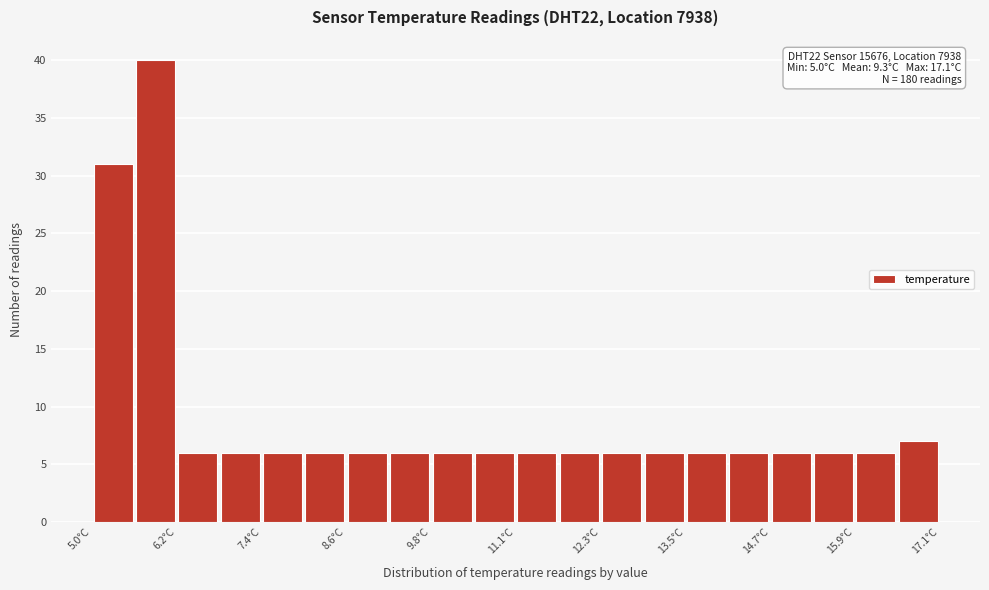

Around what value on the x-axis is the tallest bar? Give the approximate position of its centre, as read against the axis.

6.0